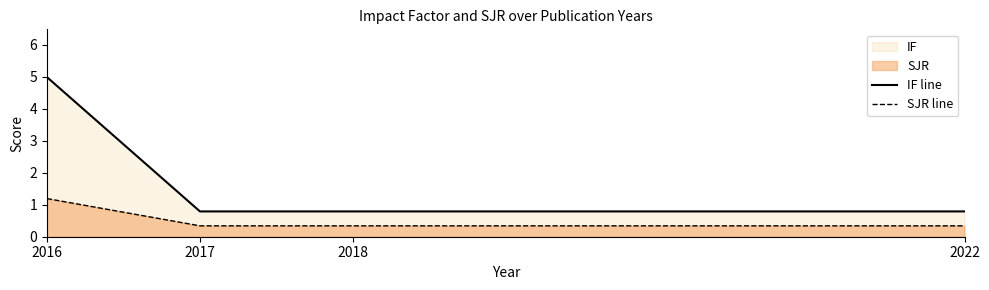

True or false: IF line and SJR line intersect in this chart.

False